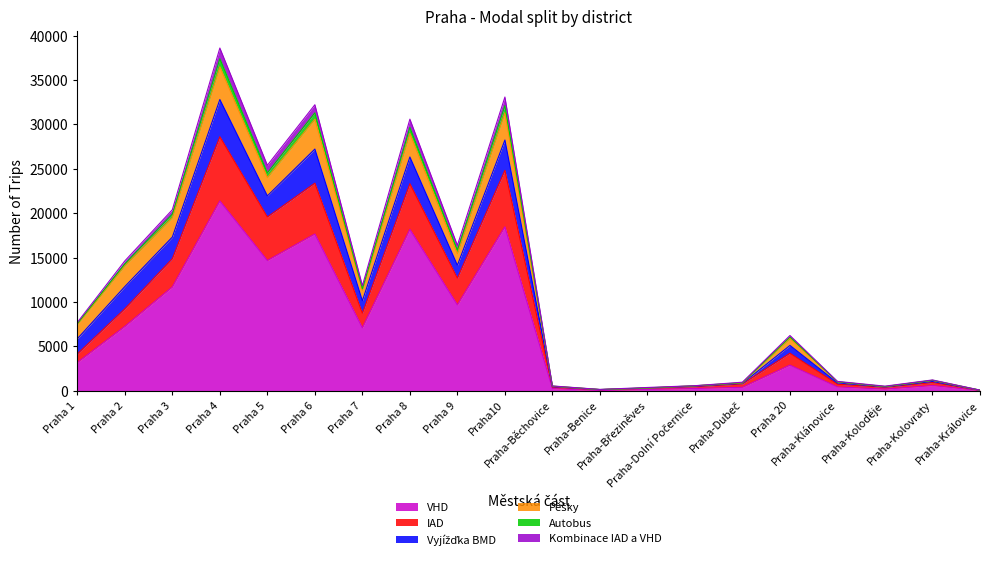

At which category does VHD reach its first local valley?

Praha 5